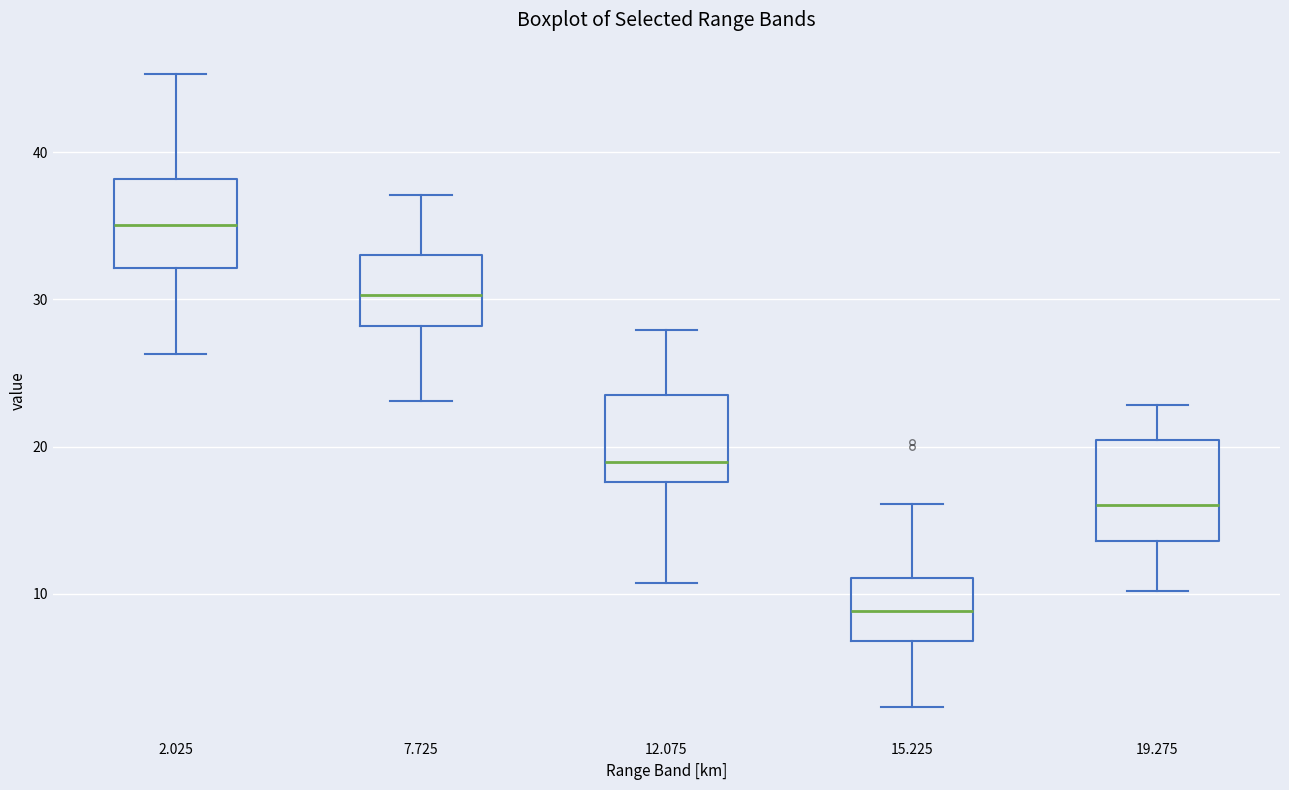

Which box's median line is the highest?

2.025